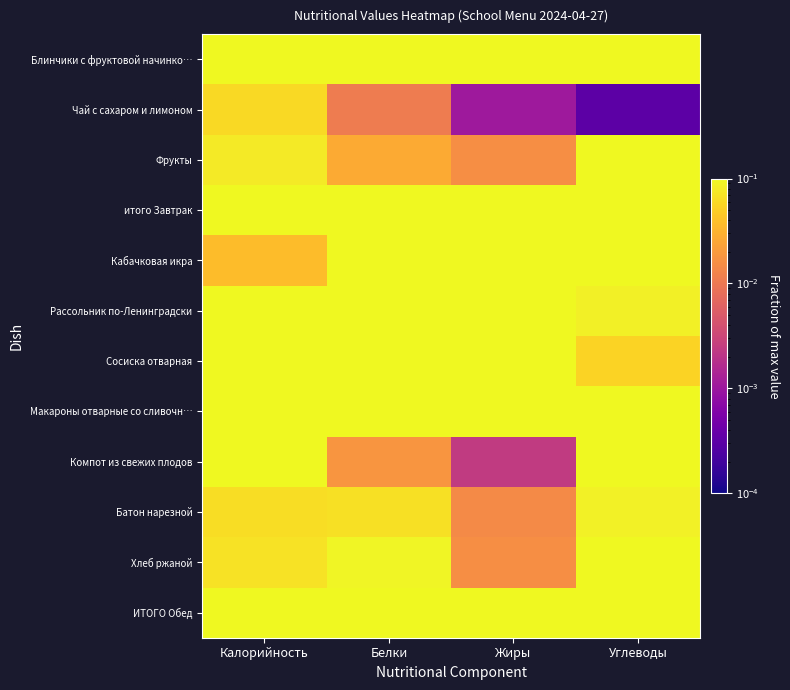

Reading left to right, list all the values displayed in this chart.

Блинчики с фруктовой начинко…: Калорийность=0.4	Белки=0.2	Жиры=0.2	Углеводы=0.5
Чай с сахаром и лимоном: Калорийность=0.1	Белки=0.0	Жиры=0.0	Углеводы=0.0
Фрукты: Калорийность=0.1	Белки=0.0	Жиры=0.0	Углеводы=0.1
итого Завтрак: Калорийность=0.6	Белки=0.2	Жиры=0.2	Углеводы=0.8
Кабачковая икра: Калорийность=0.0	Белки=0.1	Жиры=0.2	Углеводы=0.1
Рассольник по-Ленинградски: Калорийность=0.2	Белки=0.1	Жиры=0.1	Углеводы=0.1
Сосиска отварная: Калорийность=0.2	Белки=0.3	Жиры=0.4	Углеводы=0.1
Макароны отварные со сливочн…: Калорийность=0.4	Белки=0.3	Жиры=0.3	Углеводы=0.3
Компот из свежих плодов: Калорийность=0.1	Белки=0.0	Жиры=0.0	Углеводы=0.3
Батон нарезной: Калорийность=0.1	Белки=0.1	Жиры=0.0	Углеводы=0.1
Хлеб ржаной: Калорийность=0.1	Белки=0.1	Жиры=0.0	Углеводы=0.1
ИТОГО Обед: Калорийность=1.0	Белки=1.0	Жиры=1.0	Углеводы=1.0